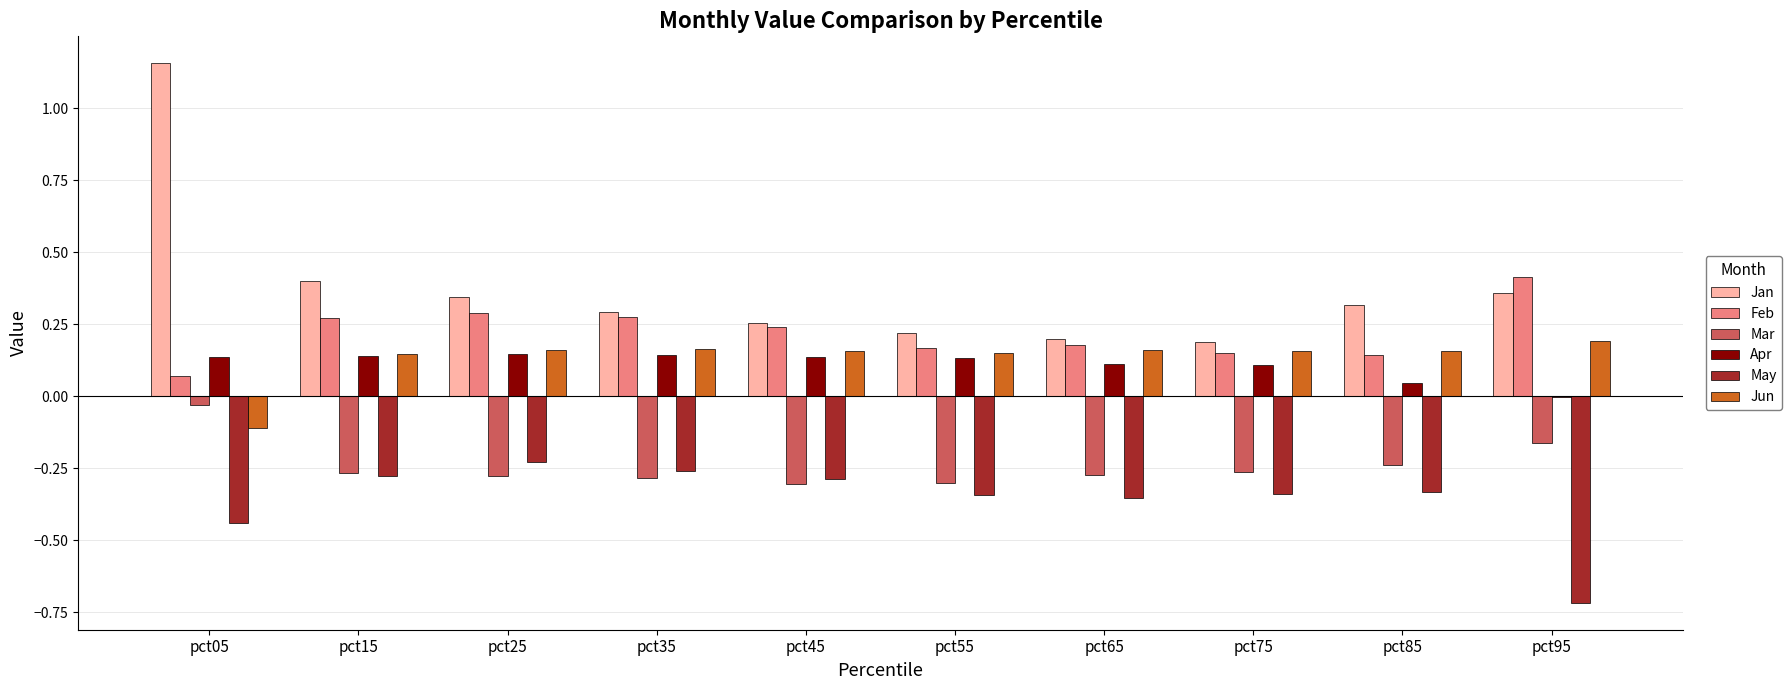

How many categories are shown in the chart?

10